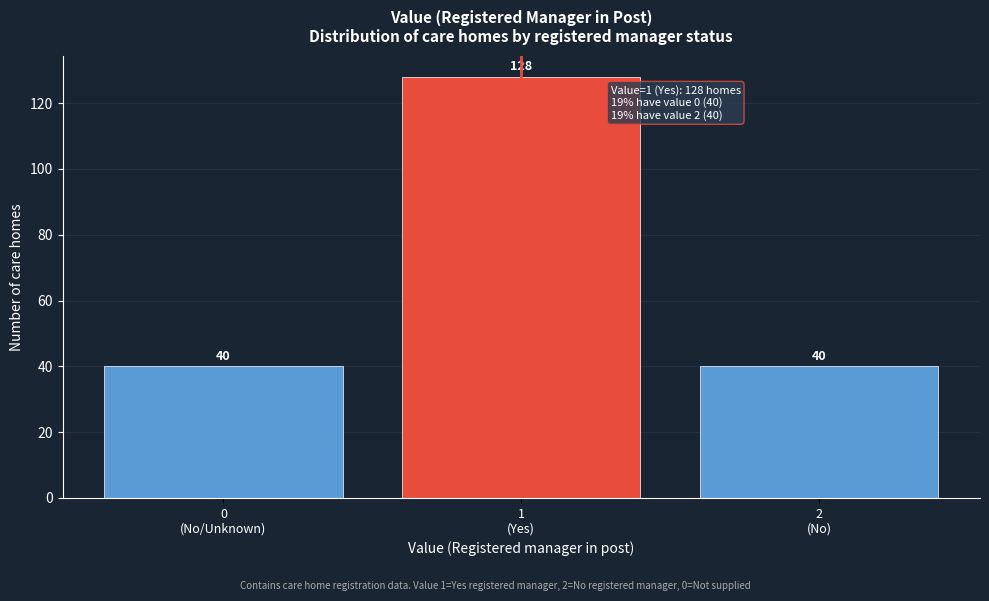

Reading right to left, what are all the values shown in this chart?

40	128	40